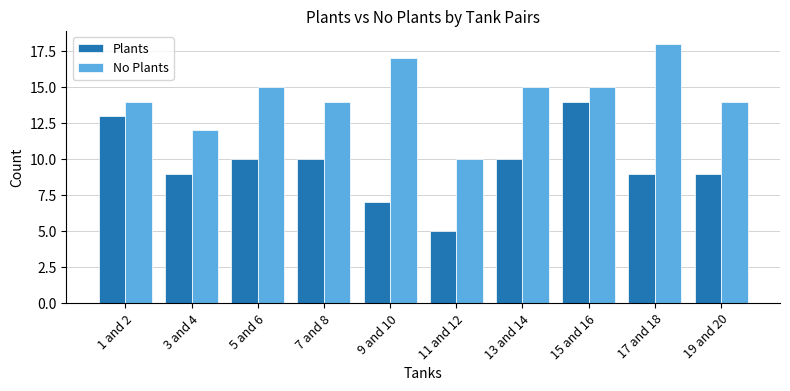

What are all the series names shown in the legend?

Plants, No Plants